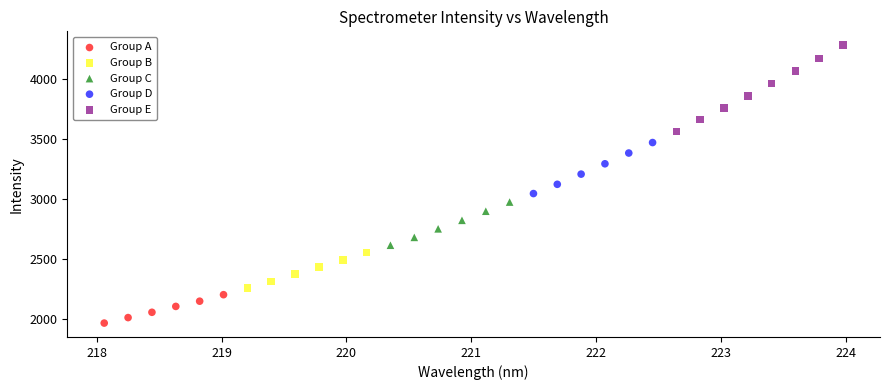

Which series has the largest Y range (max minus min)?

Group E